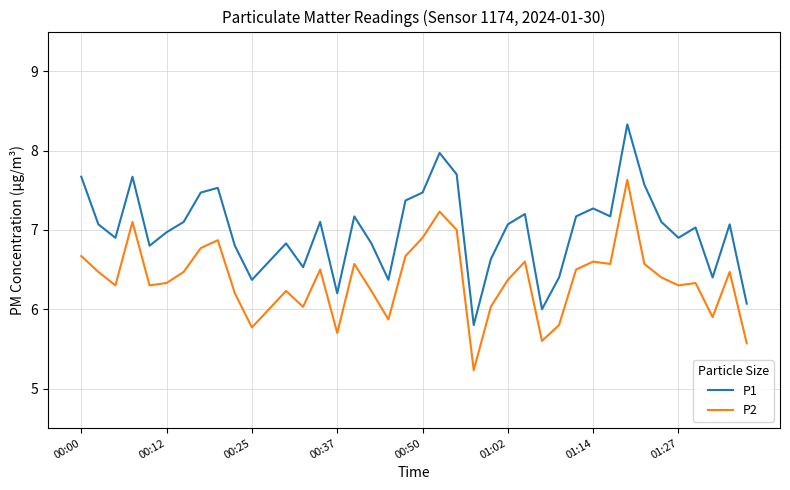

At how many categories does at least one series exceed 5?

40